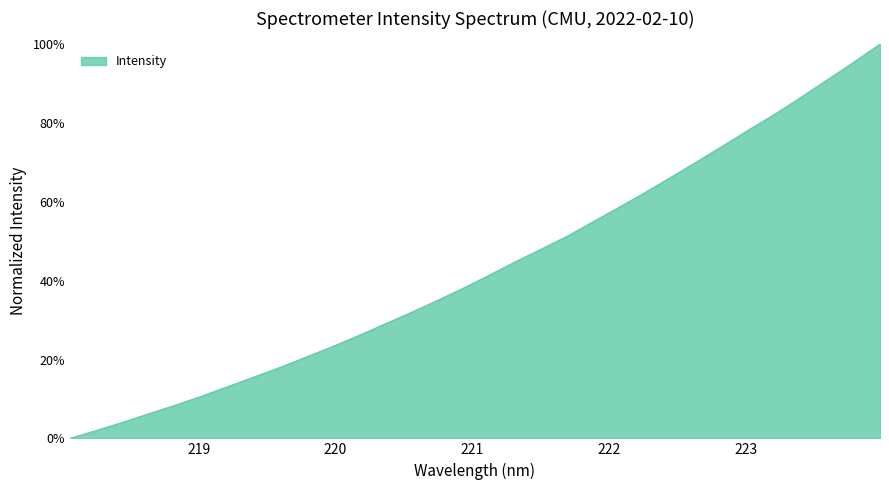

How many lines are shown in the chart?

1